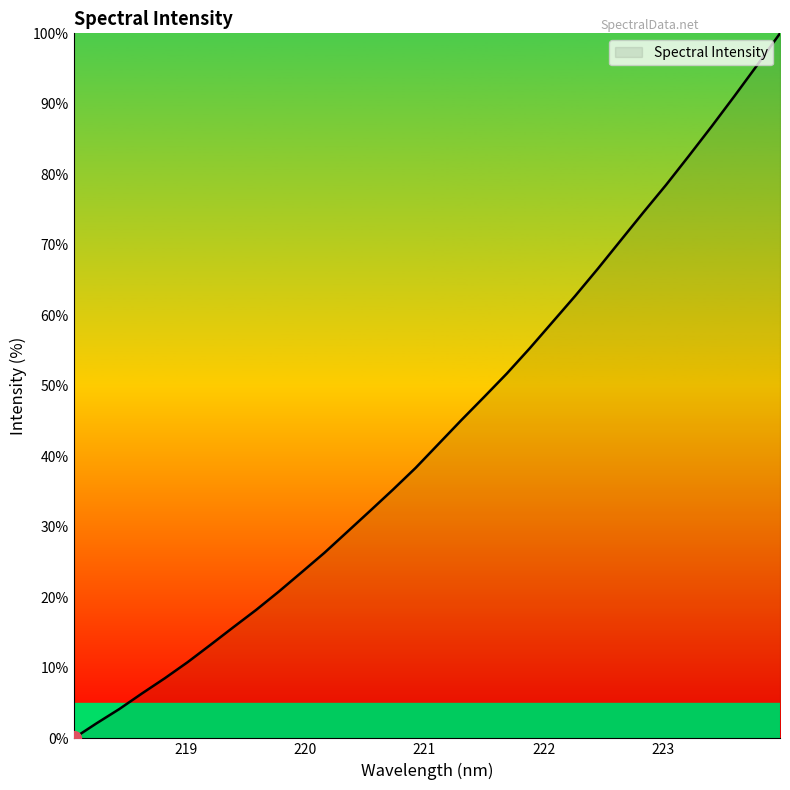

What is the greatest value displayed?

100.0